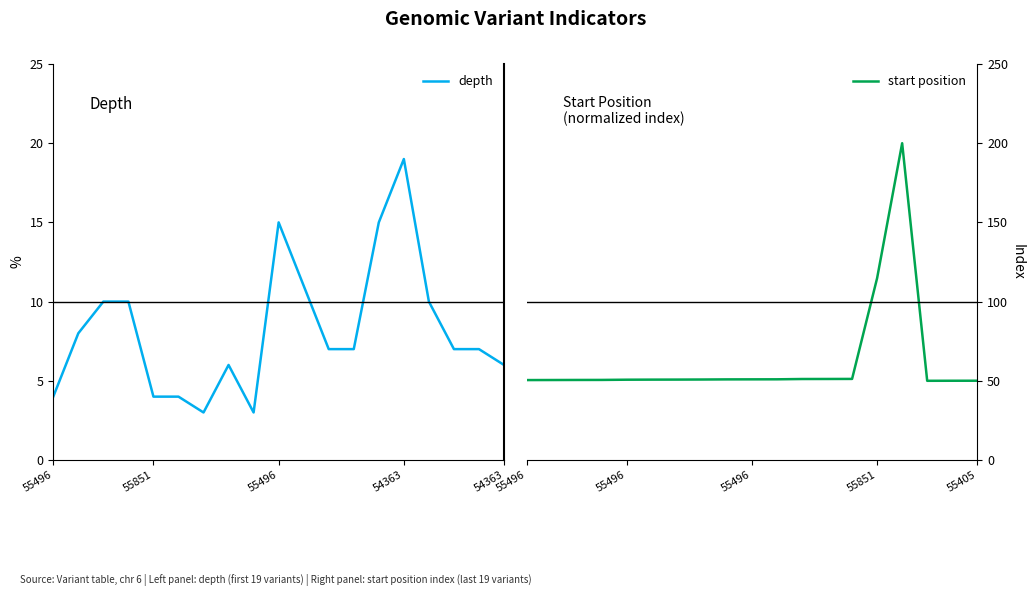

The value of start position at 16 is 88.5. True or false?

False